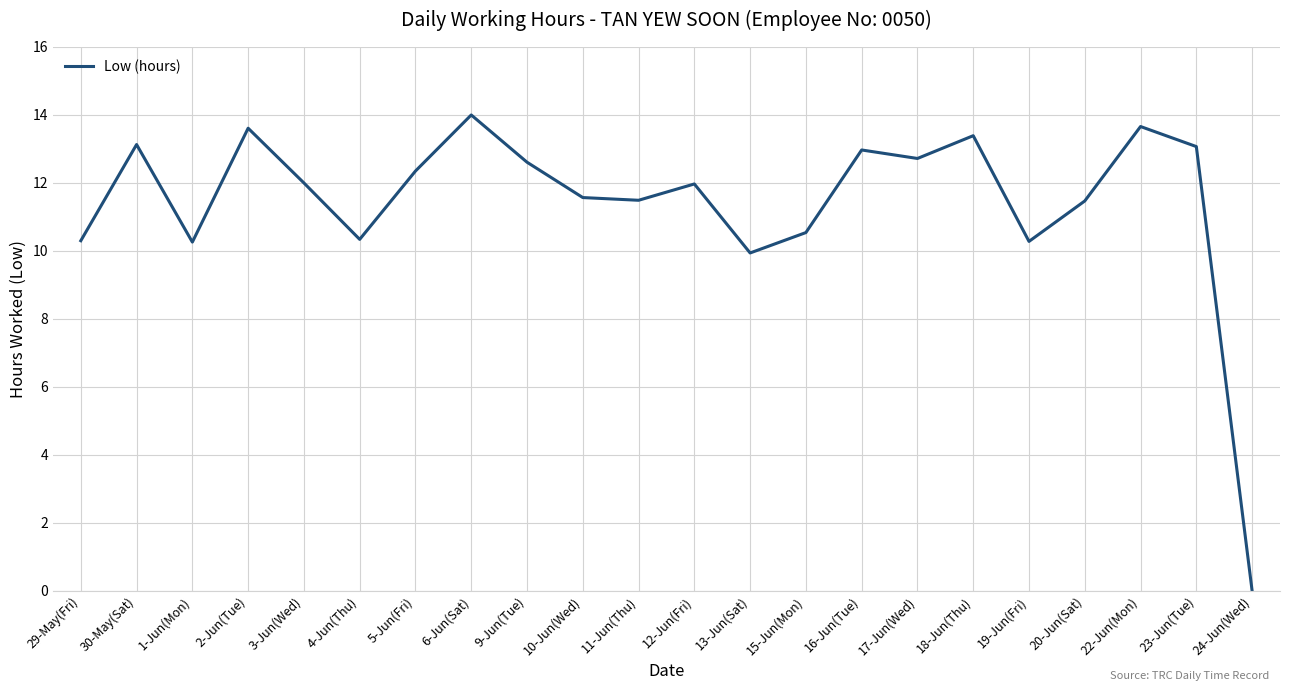

Where does the data first go above 12?

30-May(Sat)